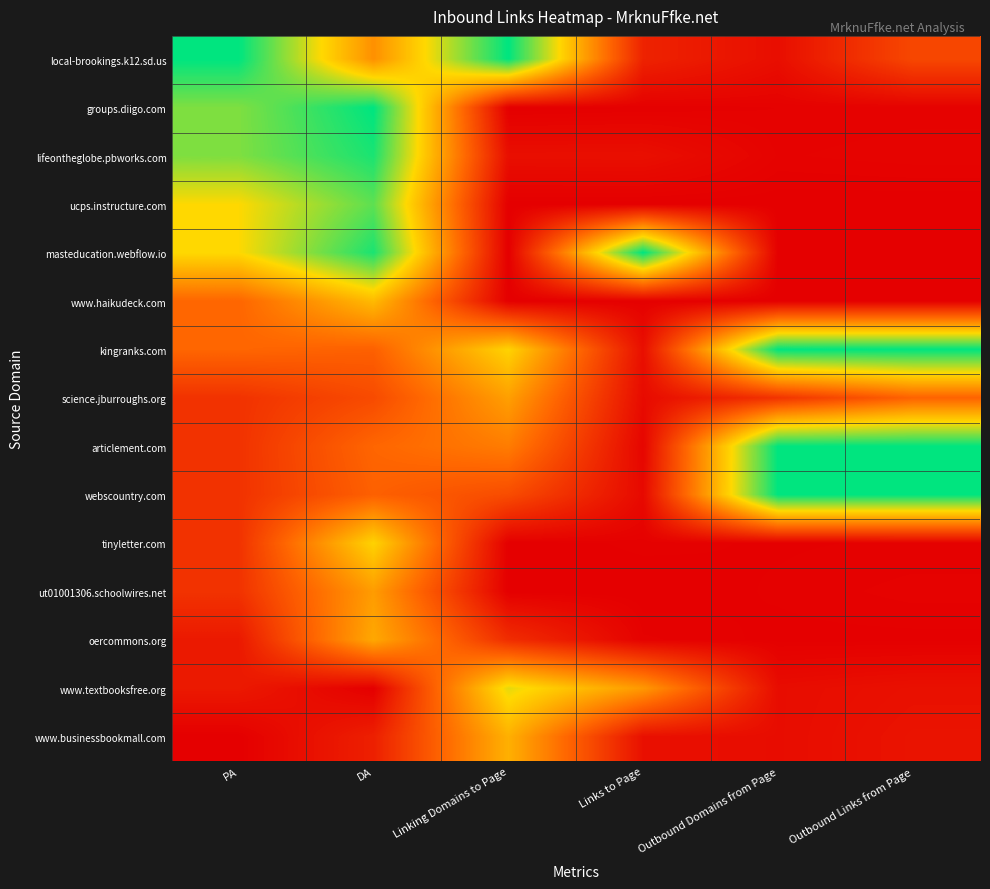

Reading right to left, extract all data points from this chart.

local-brookings.k12.sd.us: Outbound Links from Page=0.2	Outbound Domains from Page=0.0	Links to Page=0.1	Linking Domains to Page=1.0	DA=0.5	PA=1.0
groups.diigo.com: Outbound Links from Page=0.0	Outbound Domains from Page=0.0	Links to Page=0.0	Linking Domains to Page=0.0	DA=1.0	PA=0.8
lifeontheglobe.pbworks.com: Outbound Links from Page=0.0	Outbound Domains from Page=0.0	Links to Page=0.1	Linking Domains to Page=0.1	DA=1.0	PA=0.8
ucps.instructure.com: Outbound Links from Page=0.0	Outbound Domains from Page=0.0	Links to Page=0.0	Linking Domains to Page=0.0	DA=0.9	PA=0.7
masteducation.webflow.io: Outbound Links from Page=0.0	Outbound Domains from Page=0.0	Links to Page=1.0	Linking Domains to Page=0.0	DA=1.0	PA=0.7
www.haikudeck.com: Outbound Links from Page=0.0	Outbound Domains from Page=0.0	Links to Page=0.0	Linking Domains to Page=0.0	DA=0.6	PA=0.3
kingranks.com: Outbound Links from Page=1.0	Outbound Domains from Page=1.0	Links to Page=0.1	Linking Domains to Page=0.7	DA=0.3	PA=0.3
science.jburroughs.org: Outbound Links from Page=0.3	Outbound Domains from Page=0.2	Links to Page=0.0	Linking Domains to Page=0.5	DA=0.2	PA=0.2
articlement.com: Outbound Links from Page=1.0	Outbound Domains from Page=1.0	Links to Page=0.0	Linking Domains to Page=0.4	DA=0.3	PA=0.2
webscountry.com: Outbound Links from Page=1.0	Outbound Domains from Page=1.0	Links to Page=0.0	Linking Domains to Page=0.2	DA=0.3	PA=0.2
tinyletter.com: Outbound Links from Page=0.0	Outbound Domains from Page=0.0	Links to Page=0.0	Linking Domains to Page=0.0	DA=0.6	PA=0.2
ut01001306.schoolwires.net: Outbound Links from Page=0.0	Outbound Domains from Page=0.0	Links to Page=0.0	Linking Domains to Page=0.0	DA=0.5	PA=0.2
oercommons.org: Outbound Links from Page=0.0	Outbound Domains from Page=0.0	Links to Page=0.0	Linking Domains to Page=0.1	DA=0.5	PA=0.1
www.textbooksfree.org: Outbound Links from Page=0.1	Outbound Domains from Page=0.0	Links to Page=0.5	Linking Domains to Page=0.7	DA=0.0	PA=0.1
www.businessbookmall.com: Outbound Links from Page=0.1	Outbound Domains from Page=0.0	Links to Page=0.1	Linking Domains to Page=0.6	DA=0.1	PA=0.0